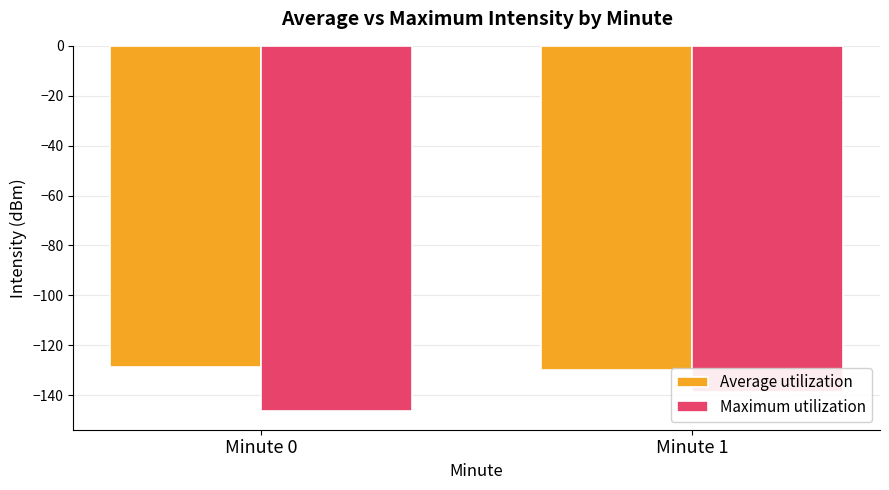

What is the maximum value for Average utilization?

-128.8